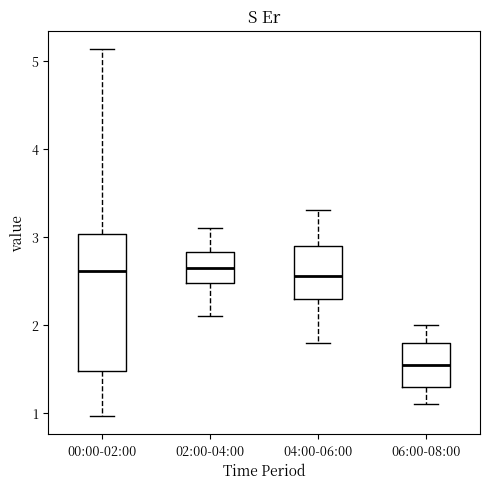

Reading left to right, transcribe this box plot: for each box, give where its median line is, the range the box spans, and where its two whiskers end, as read against the y-axis. The values are not printed on the chart, so give them approximately, as read against the axis.

00:00-02:00: median 2.6, box 1.5 to 3.0, whiskers 1.0 to 5.1
02:00-04:00: median 2.7, box 2.5 to 2.8, whiskers 2.1 to 3.1
04:00-06:00: median 2.6, box 2.3 to 2.9, whiskers 1.8 to 3.3
06:00-08:00: median 1.6, box 1.3 to 1.8, whiskers 1.1 to 2.0